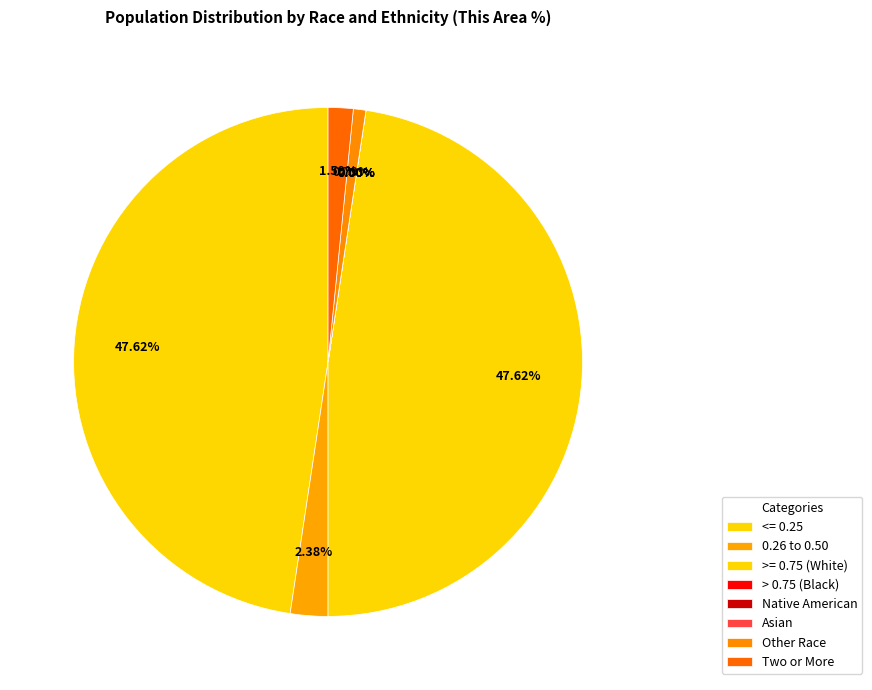

Do Not Hispanic or Latino and White alone together represent more than half of the pie?

Yes